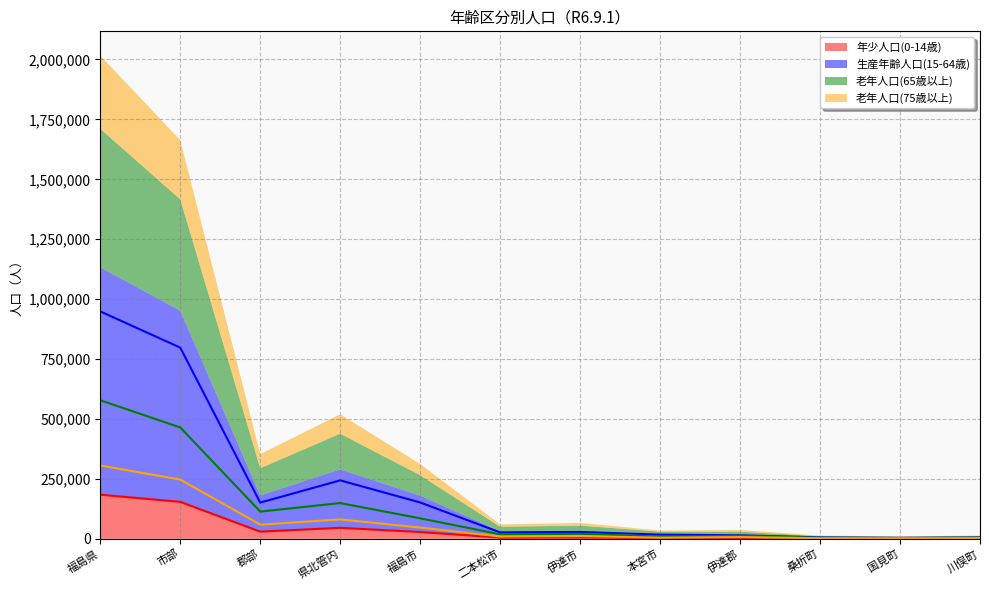

What is the difference between the second highest and minimum values in the 生産年齢人口(15-64歳) series?

793893